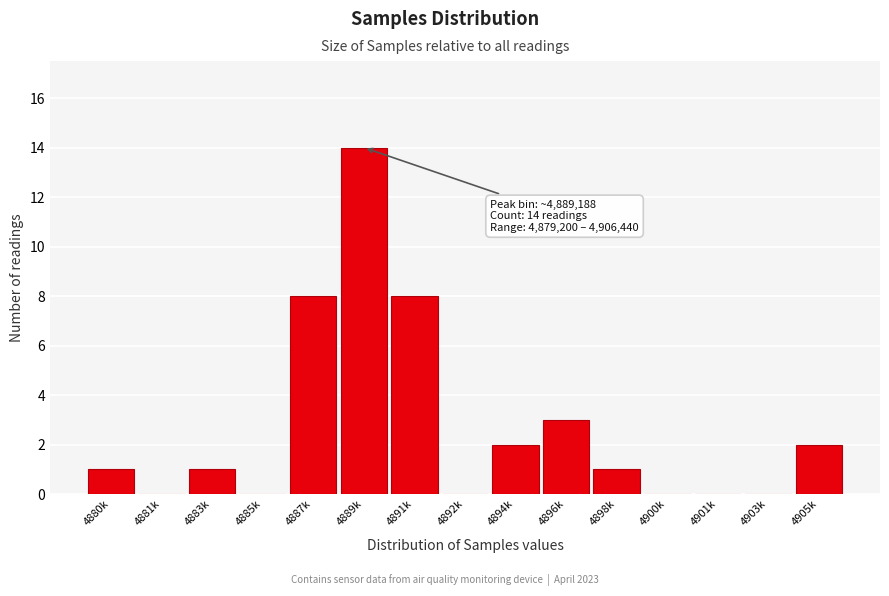

Reading left to right, list all the values displayed in this chart.

4880k=1	4881k=0	4883k=1	4885k=0	4887k=8	4889k=14	4891k=8	4892k=0	4894k=2	4896k=3	4898k=1	4900k=0	4901k=0	4903k=0	4905k=2